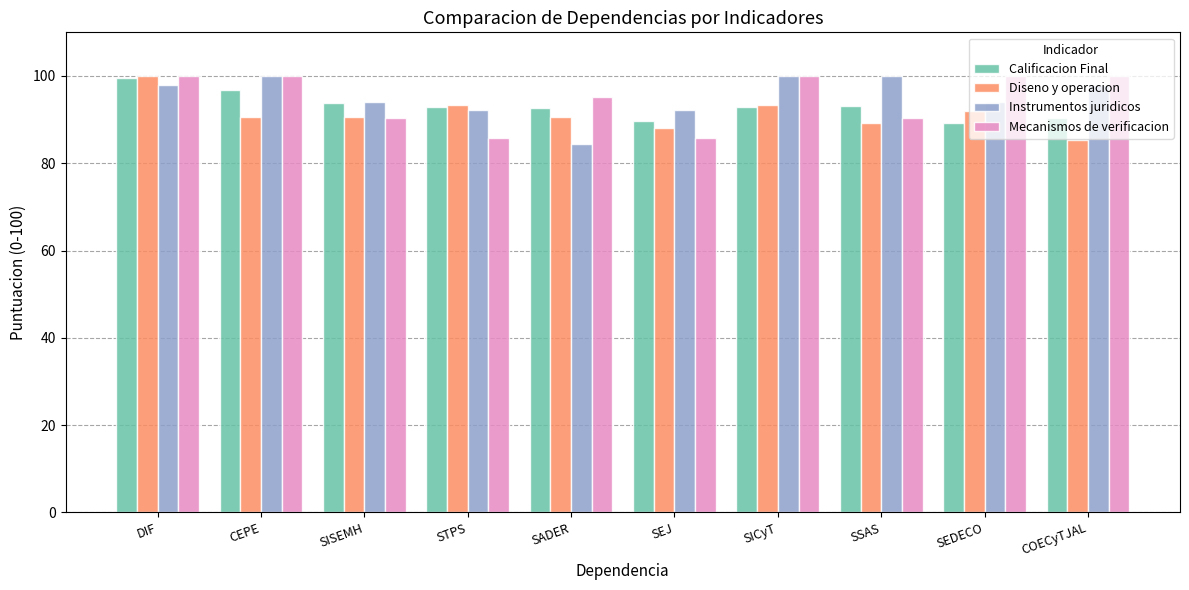

What is the value of the Instrumentos juridicos bar at the 1st from the left?

98.0